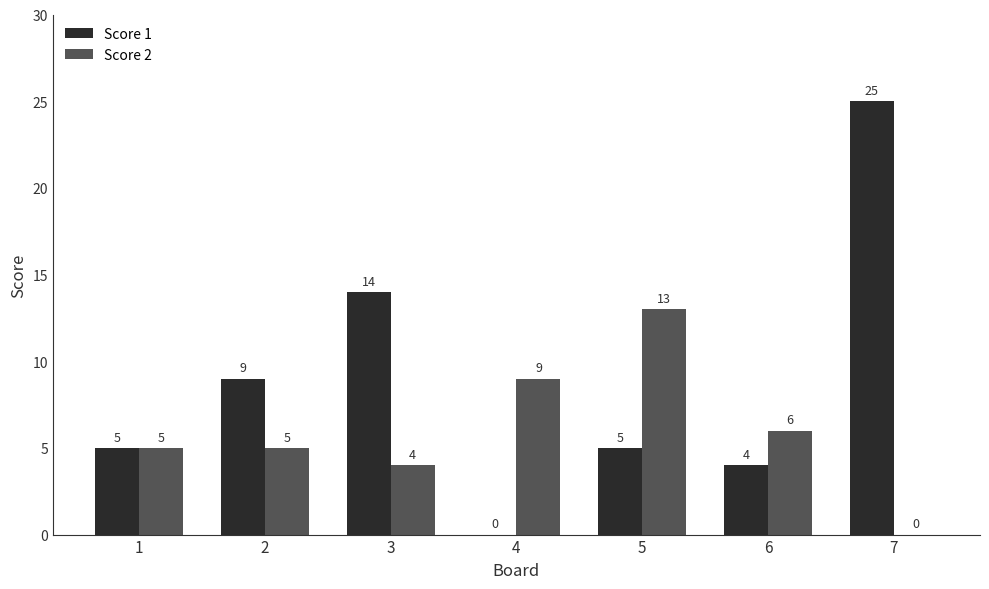

What is the maximum value shown in the chart?

25